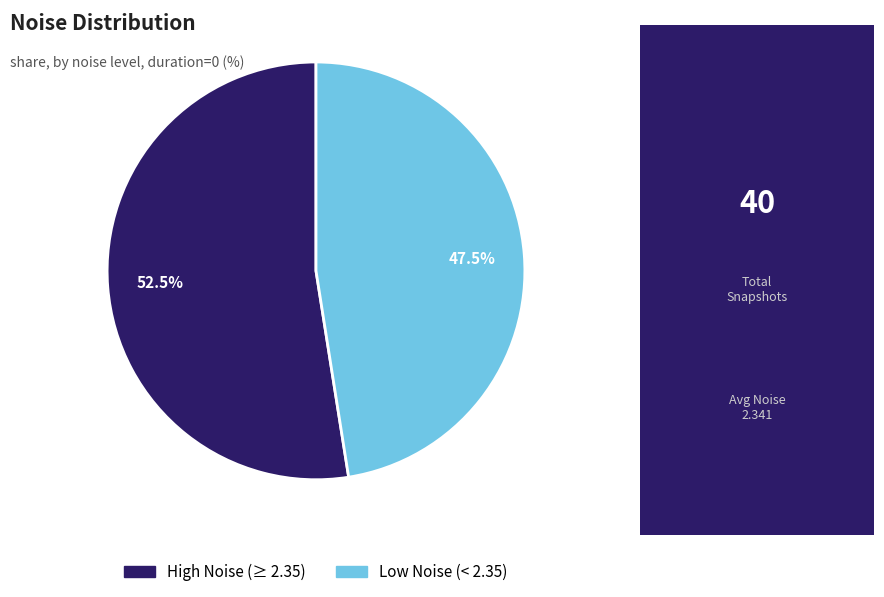

Is there a majority slice in this chart?

Yes